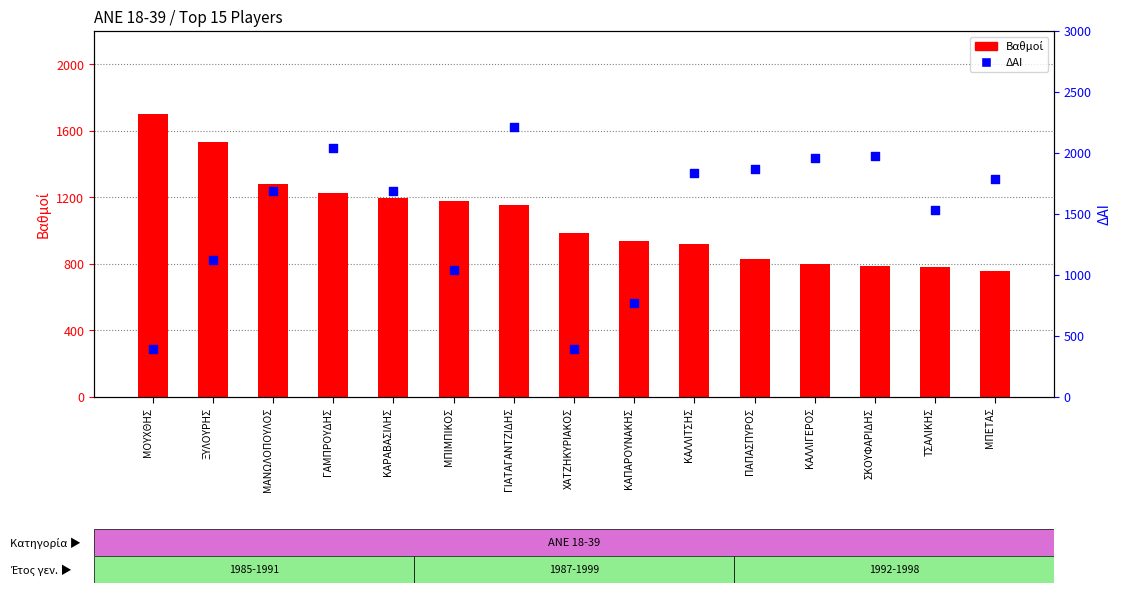

Is the value of ΔΑΙ at ΜΟΥΧΘΗΣ greater than the value of Βαθμοί at ΠΑΠΑΣΠΥΡΟΣ?

No